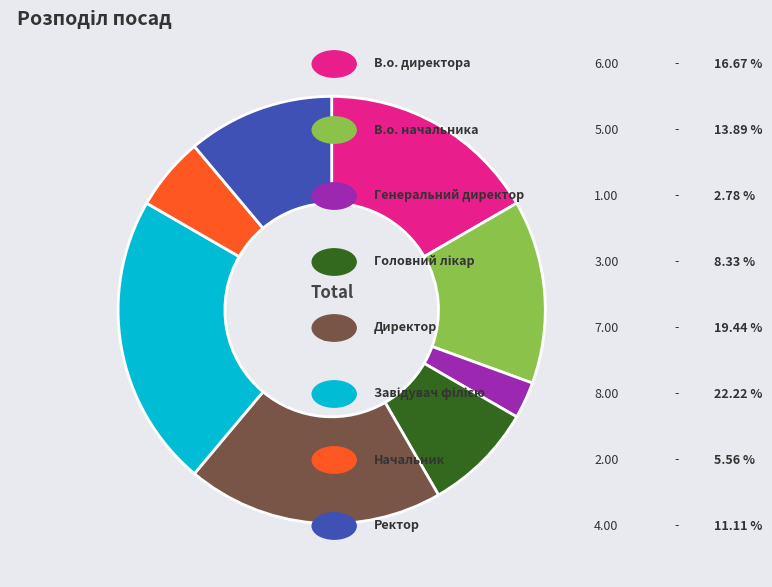

Count the number of slices in the pie.

8